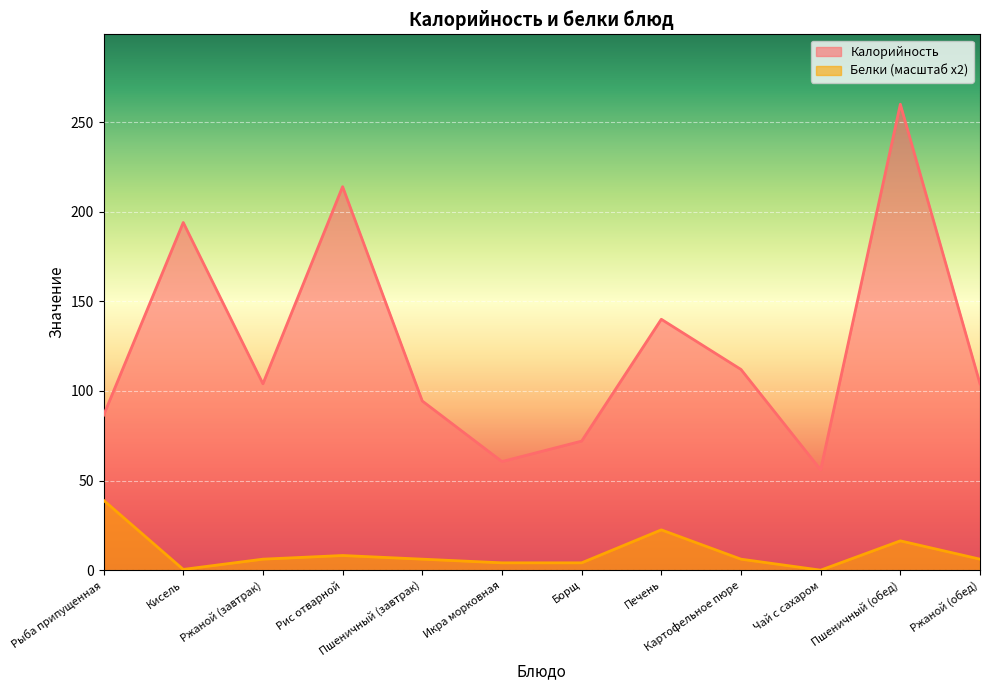

How many lines are shown in the chart?

2